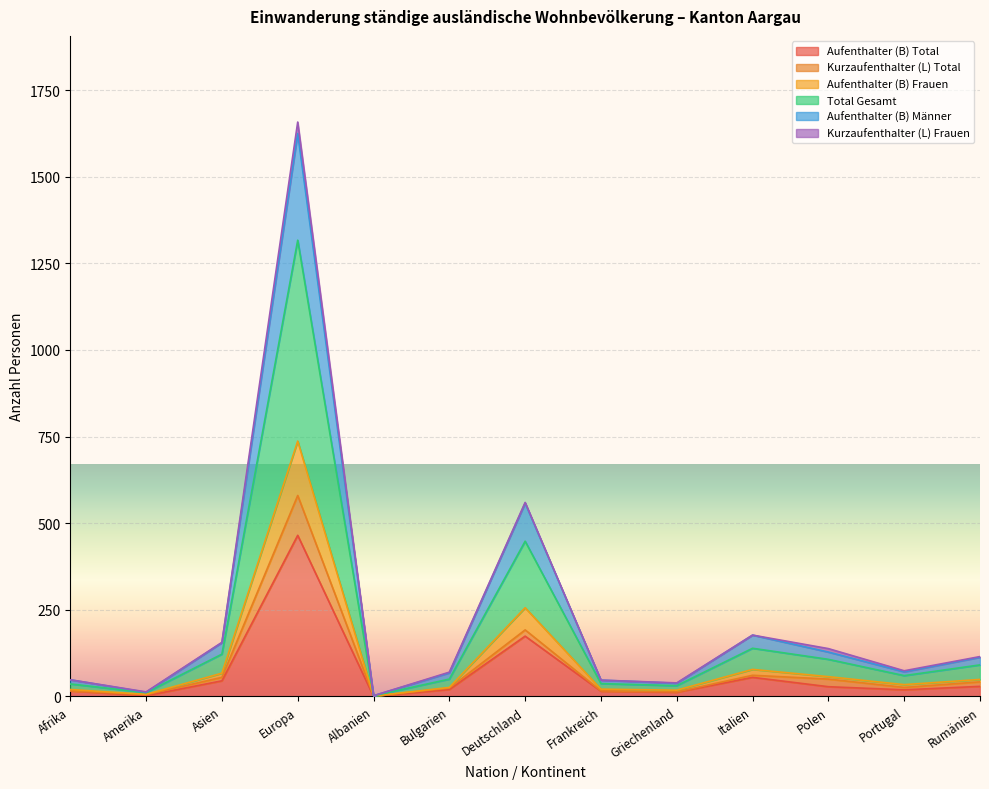

Where is the first local maximum for Aufenthalter (B) Männer?

Europa